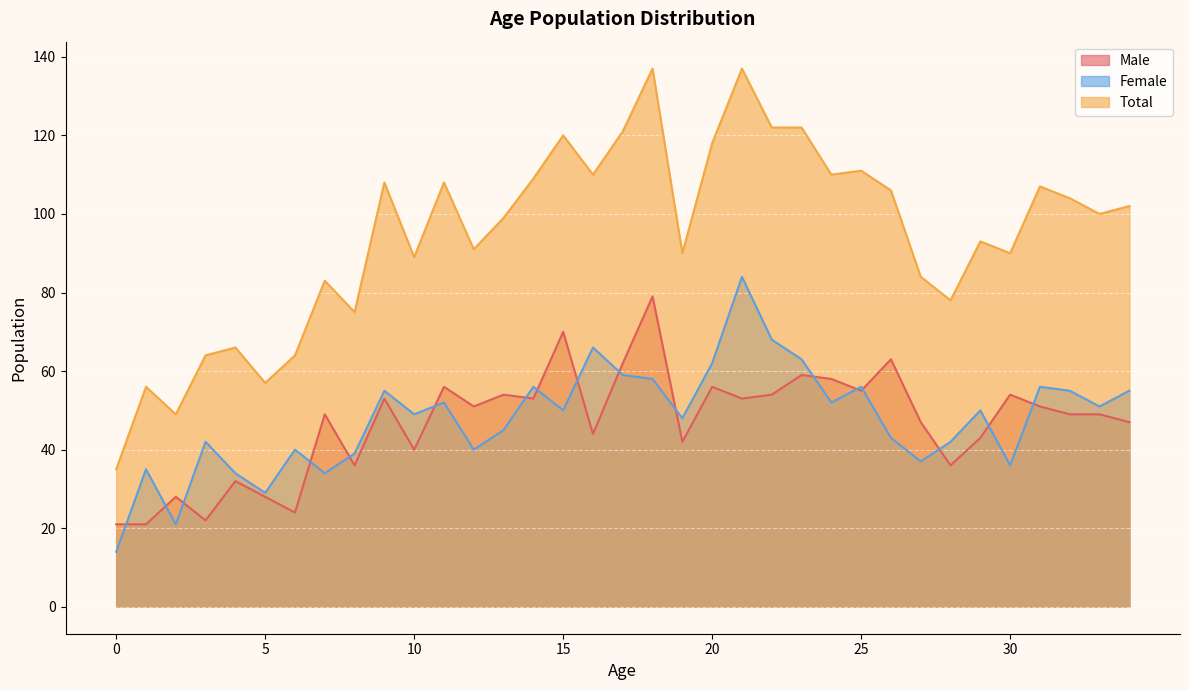

Rank the series at 31 from highest to lowest value.

Total, Female, Male